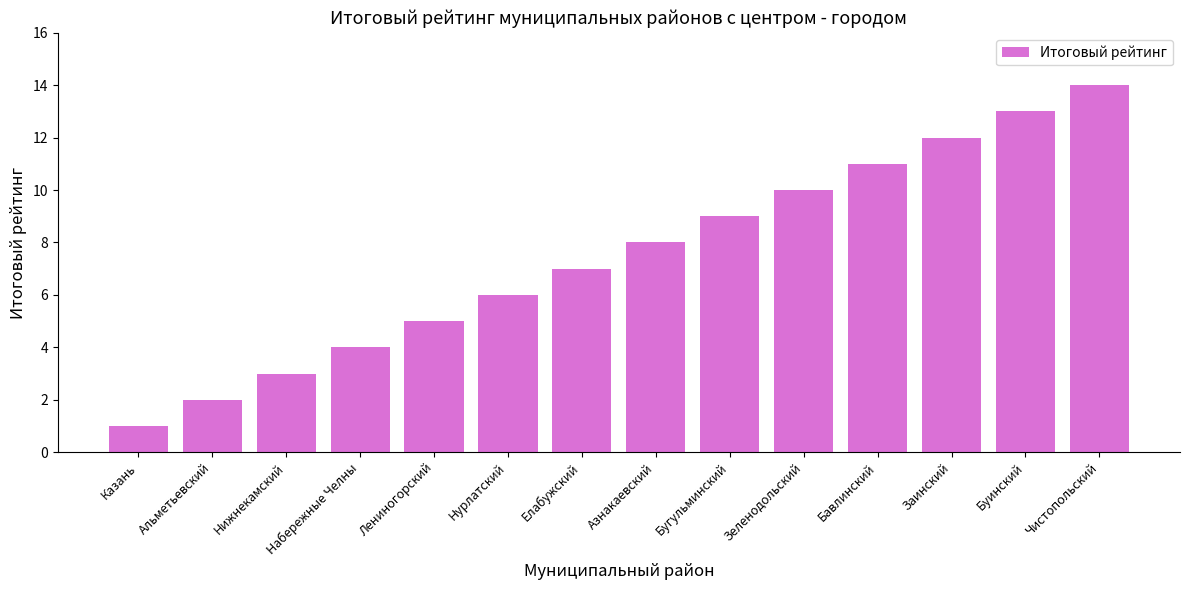

Are the bars grouped side by side (vs. stacked)?

No